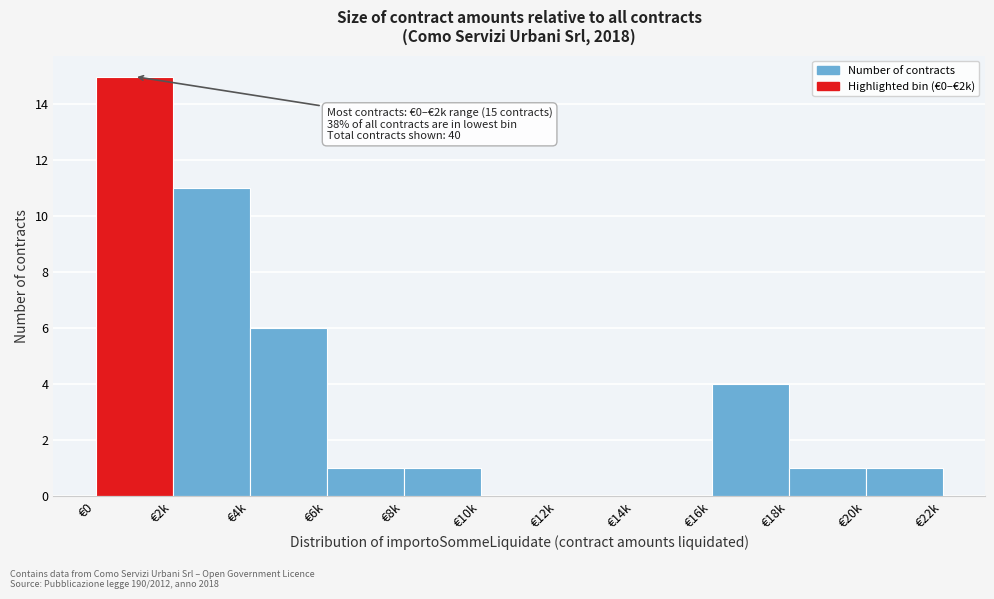

Reading left to right, transcribe all the data shown in this chart.

€0=15	€2k=11	€4k=6	€6k=1	€8k=1	€10k=0	€12k=0	€14k=0	€16k=4	€18k=1	€20k=1